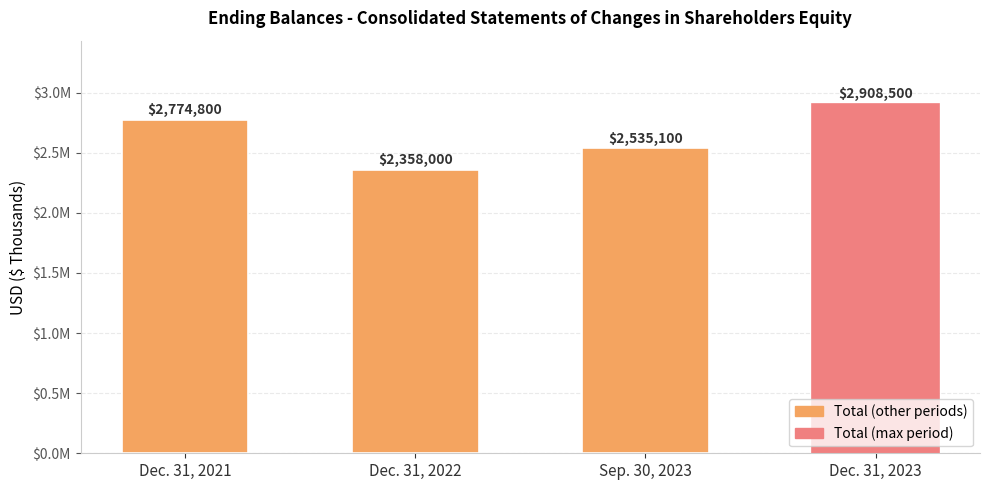

What position from the right is Dec. 31, 2022?

3